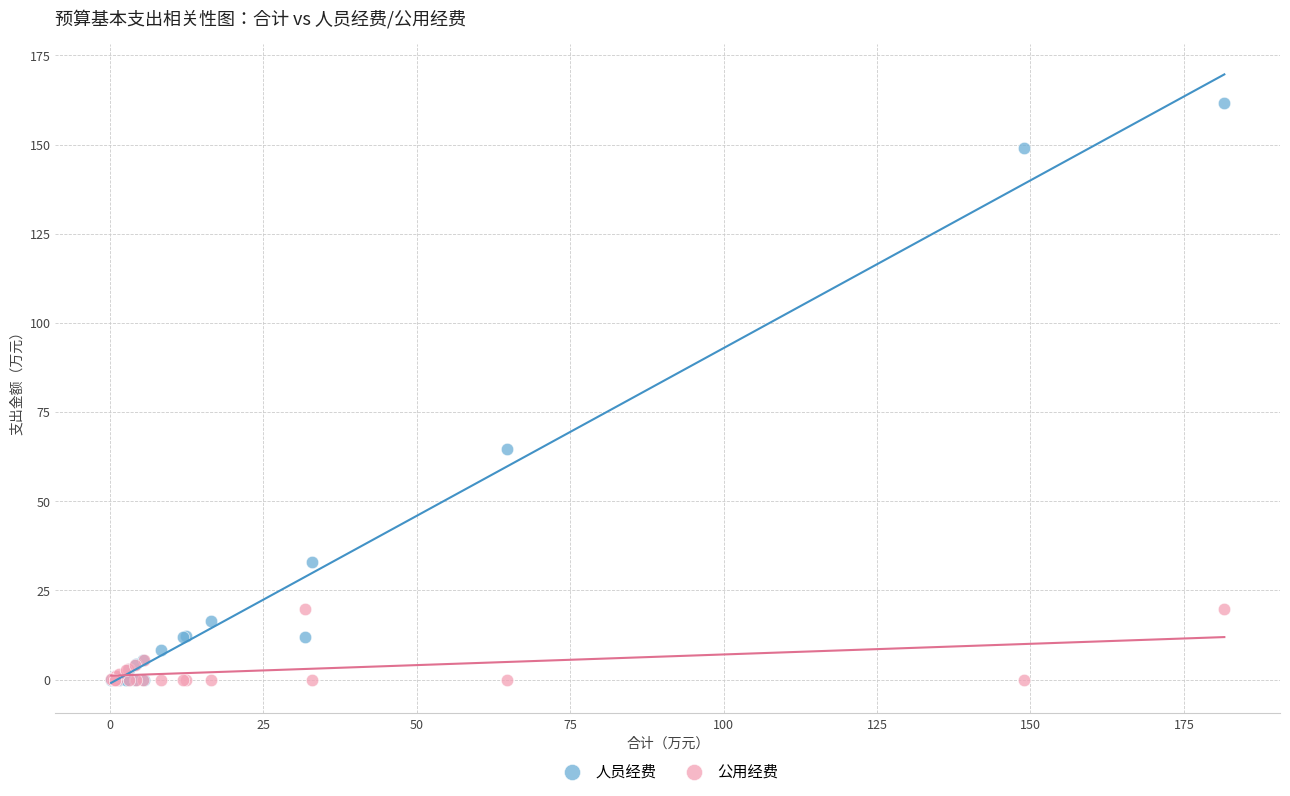

Across all series, what Y value is closest to 80?

64.7